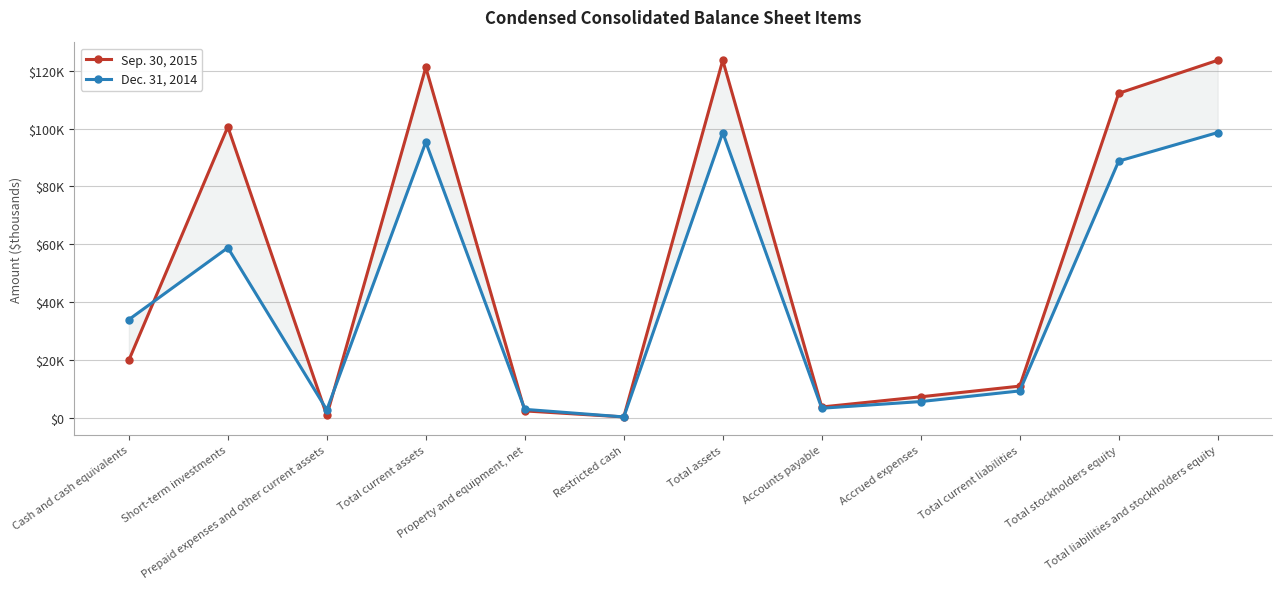

Reading left to right, list all the values displayed in this chart.

Sep. 30, 2015: 19831	100636	714	121181	2282	203	123666	3646	7171	10864	112243	123666
Dec. 31, 2014: 33901	58774	2641	95316	2825	203	98649	3216	5519	9204	88766	98649